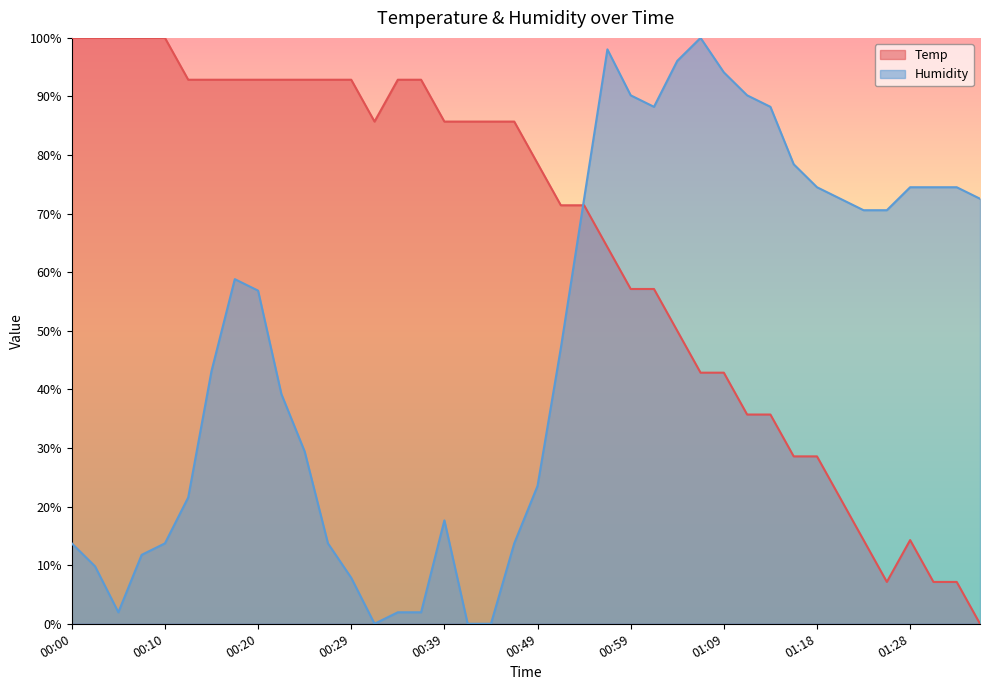

Reading left to right, list all the values displayed in this chart.

Temp: 00:00=100.0	00:02=100.0	00:05=100.0	00:07=100.0	00:10=100.0	00:12=92.9	00:15=92.9	00:17=92.9	00:20=92.9	00:22=92.9	00:25=92.9	00:27=92.9	00:29=92.9	00:32=85.7	00:34=92.9	00:37=92.9	00:39=85.7	00:42=85.7	00:44=85.7	00:47=85.7	00:49=78.6	00:52=71.4	00:54=71.4	00:56=64.3	00:59=57.1	01:01=57.1	01:04=50.0	01:06=42.9	01:09=42.9	01:11=35.7	01:14=35.7	01:16=28.6	01:18=28.6	01:21=21.4	01:23=14.3	01:26=7.1	01:28=14.3	01:31=7.1	01:33=7.1	01:36=0.0
Humidity: 00:00=13.7	00:02=9.8	00:05=2.0	00:07=11.8	00:10=13.7	00:12=21.6	00:15=43.1	00:17=58.8	00:20=56.9	00:22=39.2	00:25=29.4	00:27=13.7	00:29=7.8	00:32=0.0	00:34=2.0	00:37=2.0	00:39=17.6	00:42=0.0	00:44=0.0	00:47=13.7	00:49=23.5	00:52=47.1	00:54=72.5	00:56=98.0	00:59=90.2	01:01=88.2	01:04=96.1	01:06=100.0	01:09=94.1	01:11=90.2	01:14=88.2	01:16=78.4	01:18=74.5	01:21=72.5	01:23=70.6	01:26=70.6	01:28=74.5	01:31=74.5	01:33=74.5	01:36=72.5